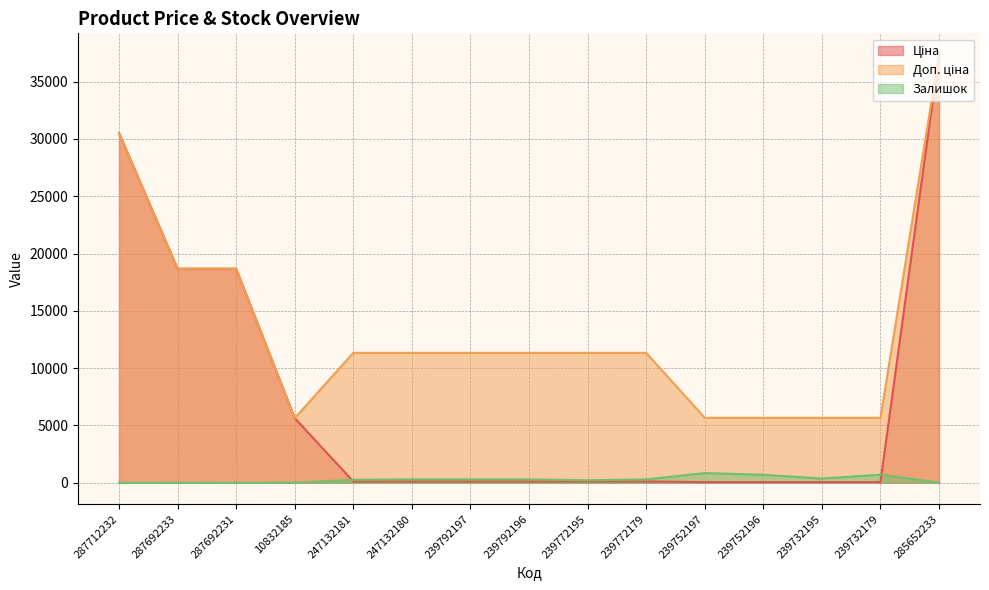

What is the greatest value displayed?

37343.0